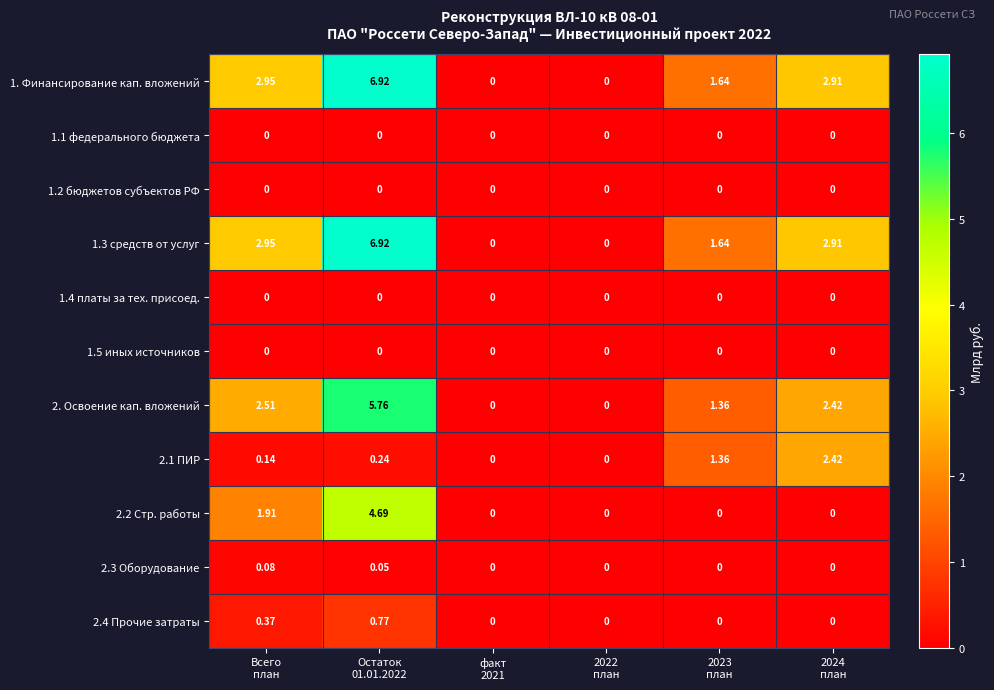

What is the difference between the highest and lowest values at Остаток
01.01.2022?

6.9